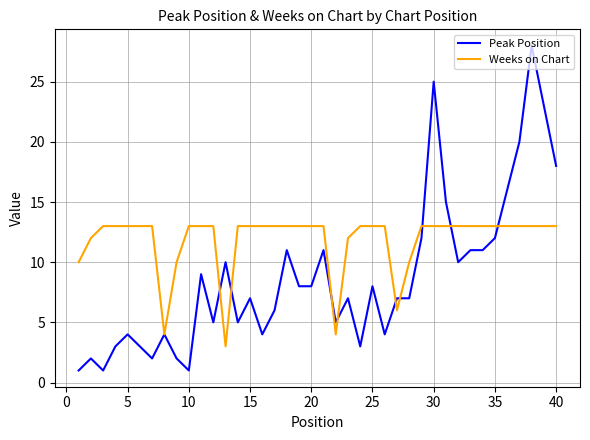

What is the minimum value for Weeks on Chart?

3